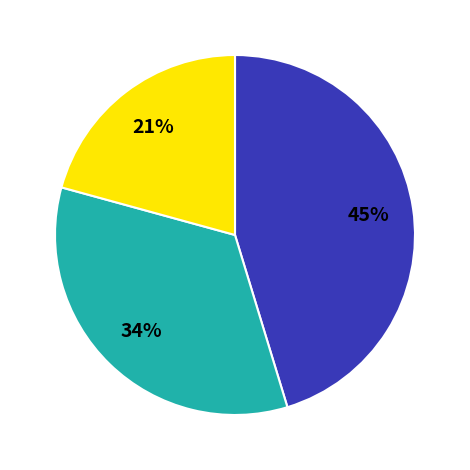

To the nearest percent, what is the average slice percentage?

33%